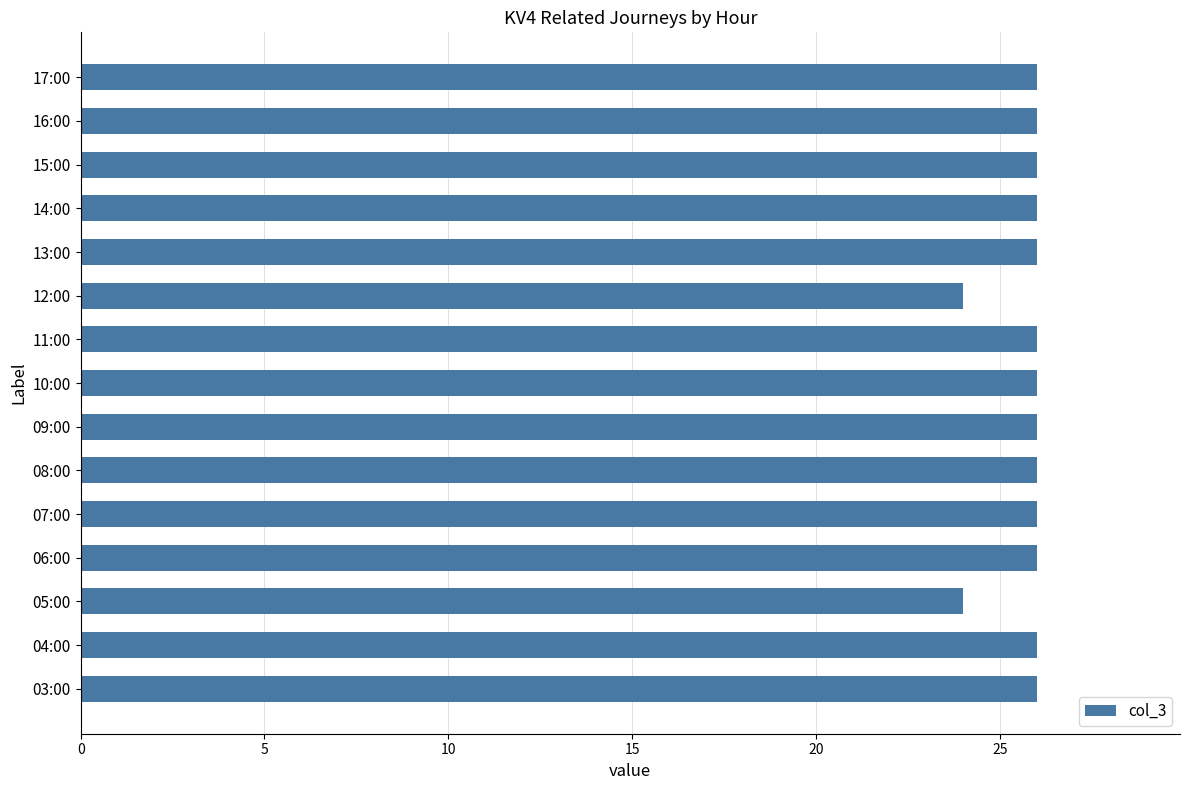

True or false: the data shows 26 at 13:00.

True